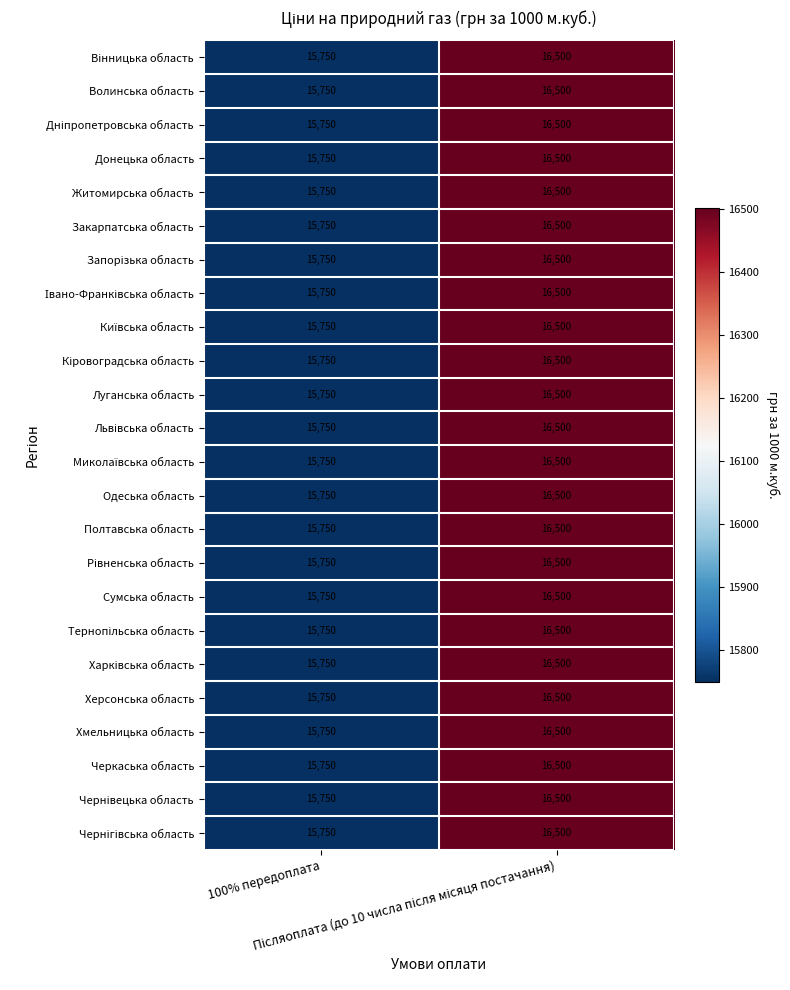

What is the greatest value displayed?

16500